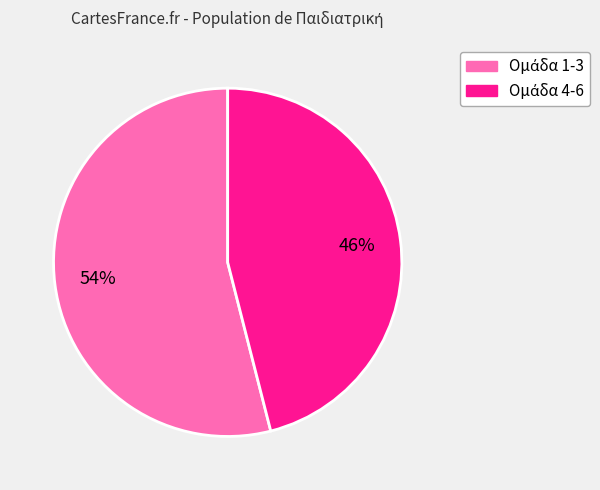

Is there any slice that represents more than half of the pie?

Yes